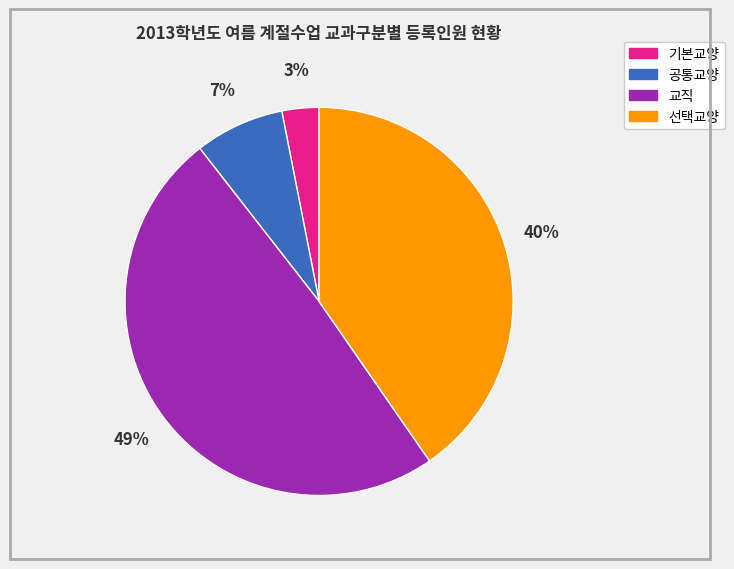

To the nearest percent, what is the difference between the largest and smallest slice percentages?

46%